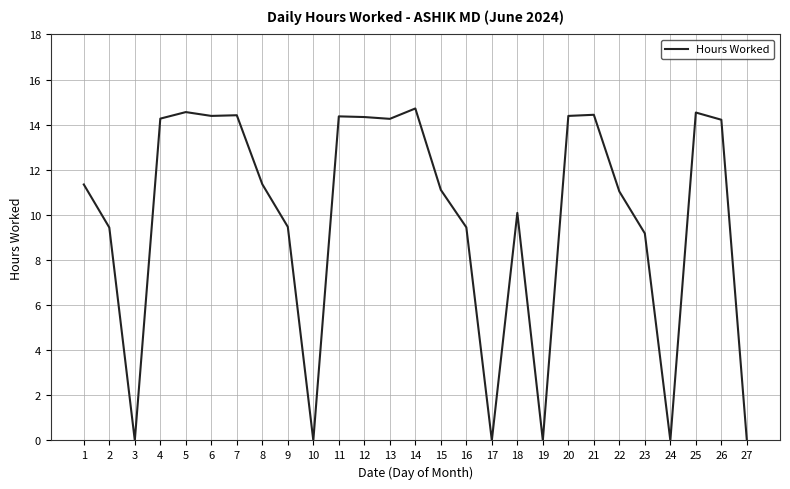

What is the maximum value shown in the chart?

14.7